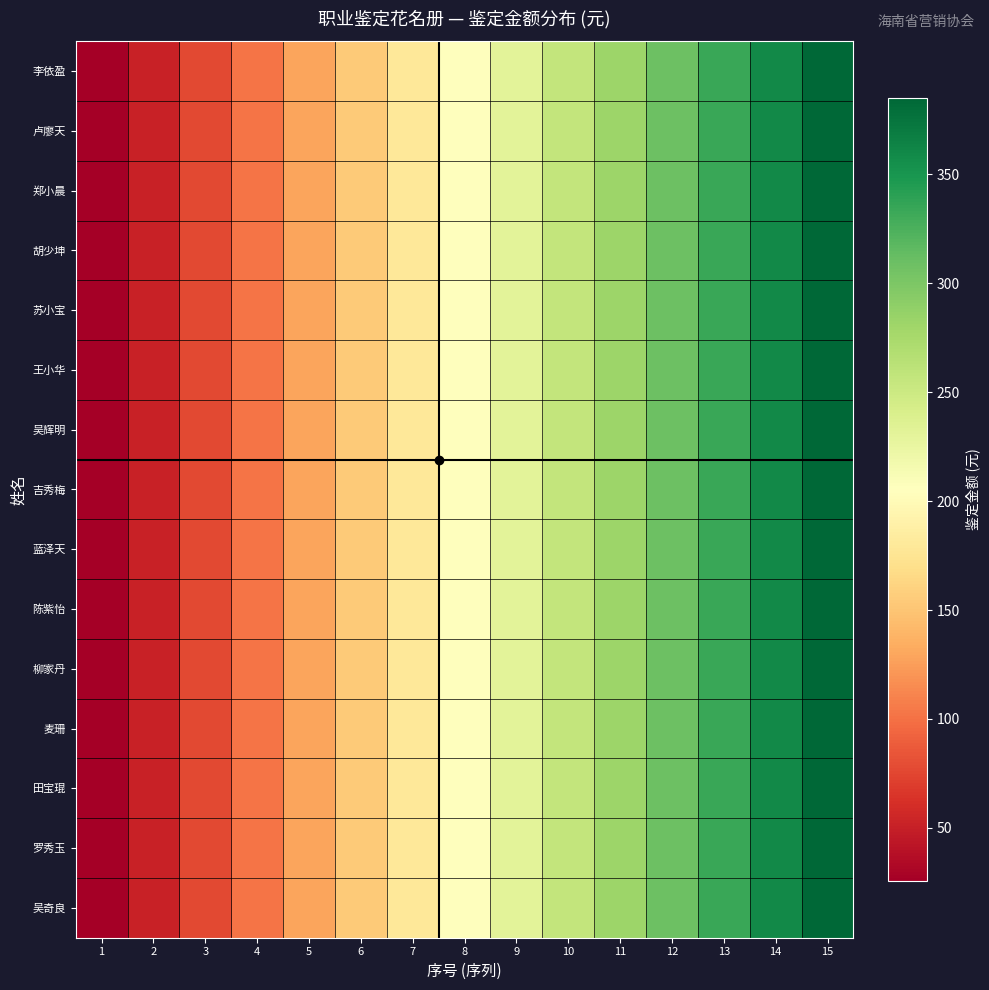

Count the number of categories in the chart.

15